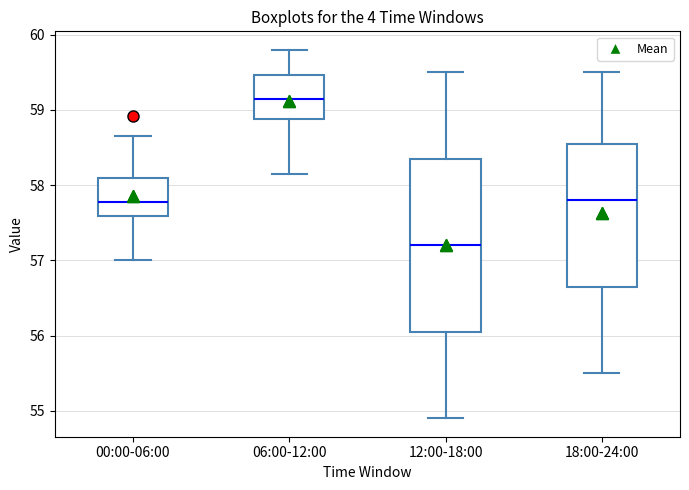

Where does the median line of the box for 18:00-24:00 sit on the y-axis? The values are not printed on the chart, so give them approximately, as read against the axis.

57.8